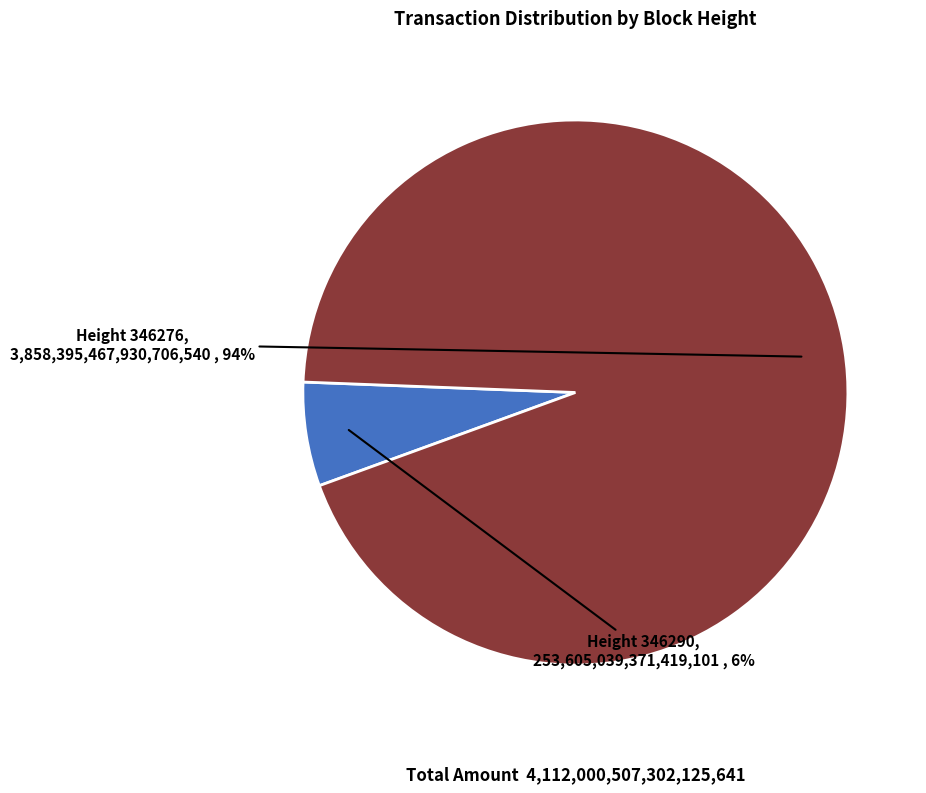

How many segments does this pie chart have?

2